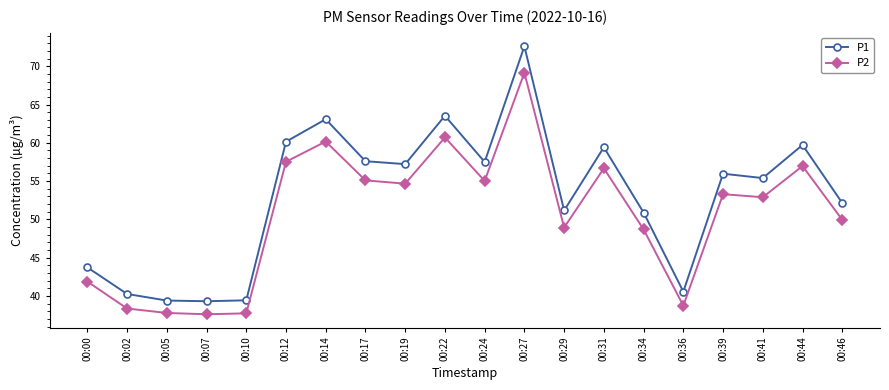

True or false: P2 and P1 cross at least once.

False